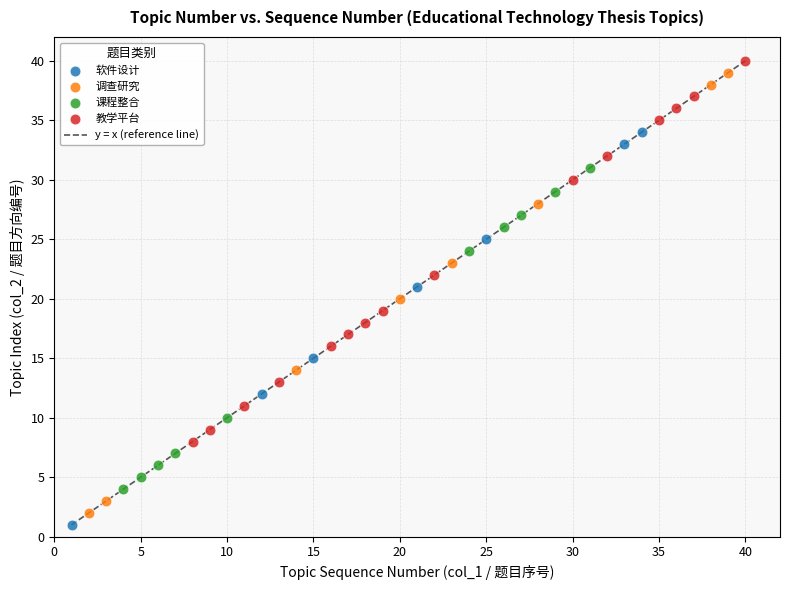

What is the greatest value displayed?

40